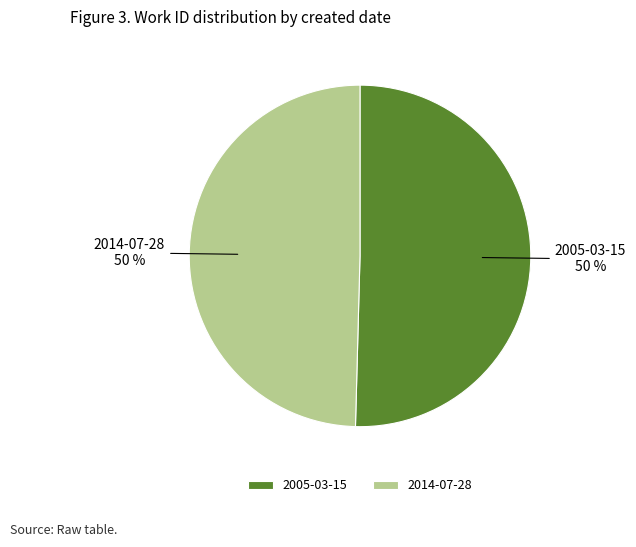

The 2014-07-28 slice represents 50% of the pie. True or false?

True